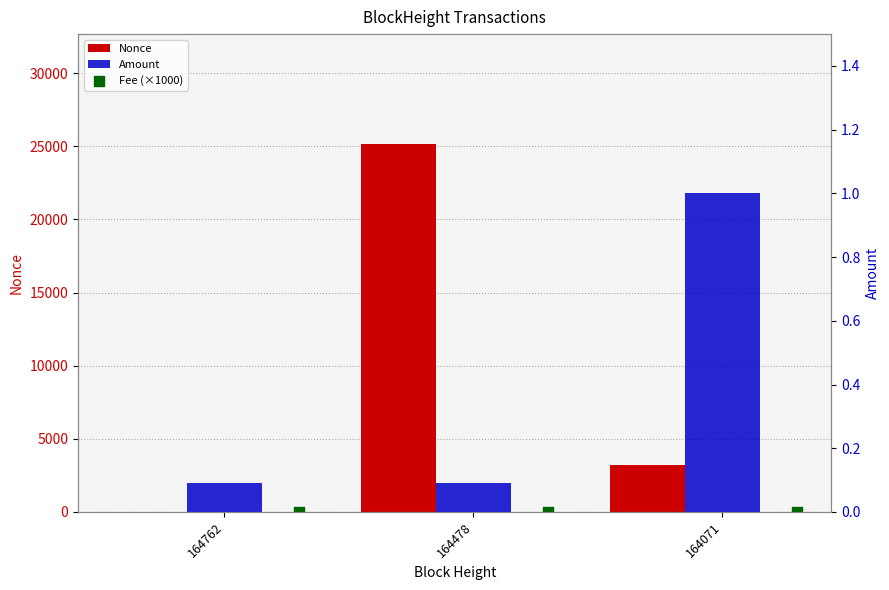

What is the total value across all series at 164071?

3202.0